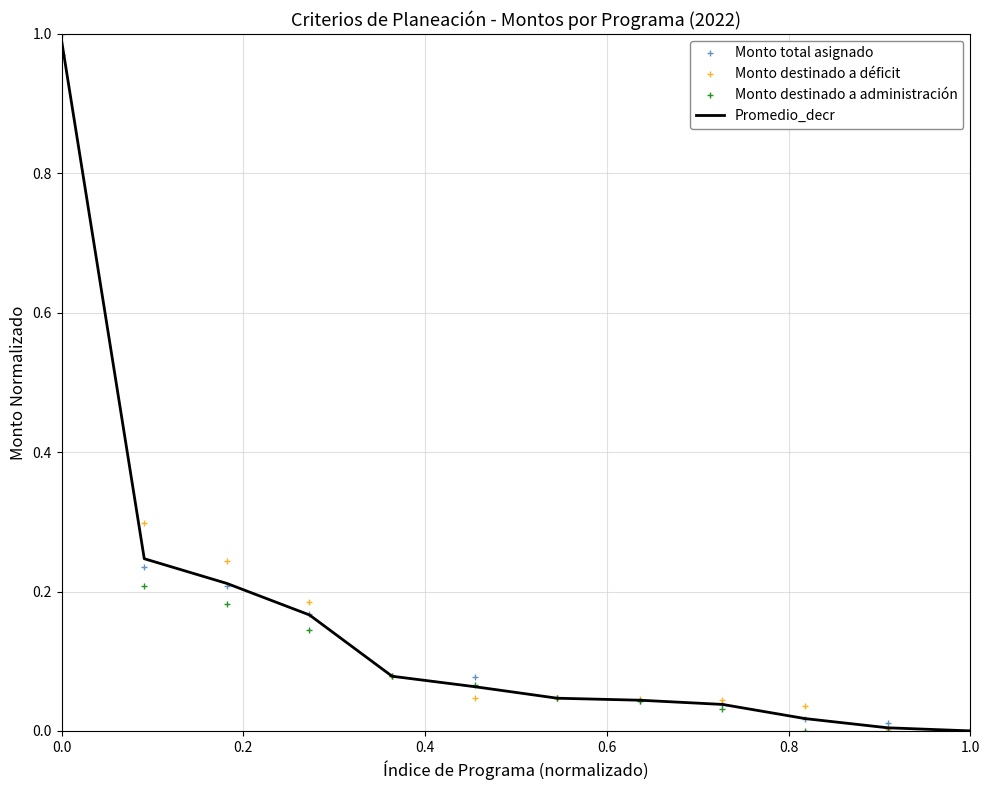

What are all the series names shown in the legend?

Monto total asignado, Monto destinado a déficit, Monto destinado a administración, Promedio_decr